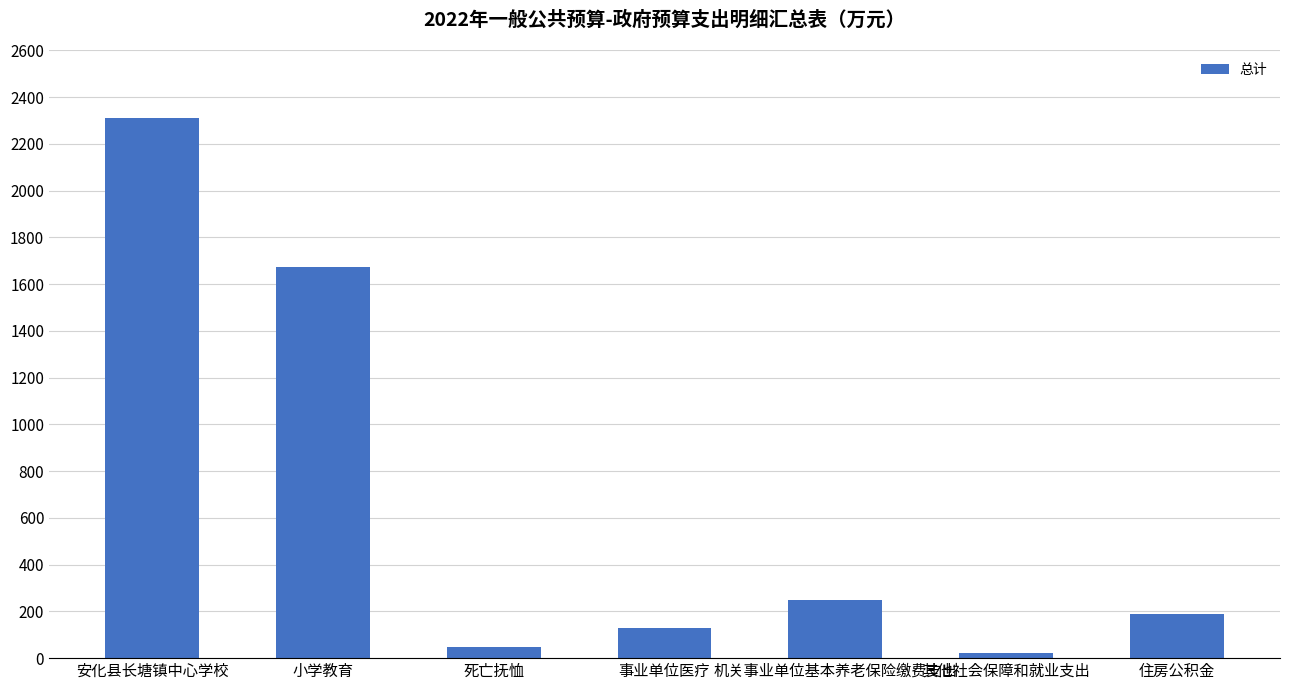

True or false: the data shows 250.3 at 机关事业单位基本养老保险缴费支出.

True